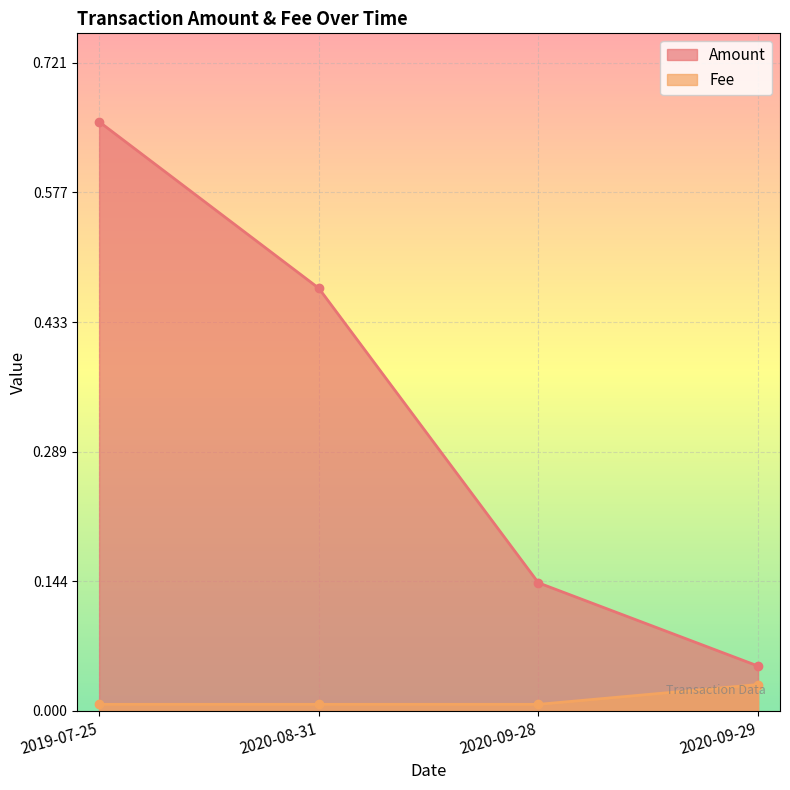

True or false: Fee has a value of 0.0 at 2020-09-29.

True